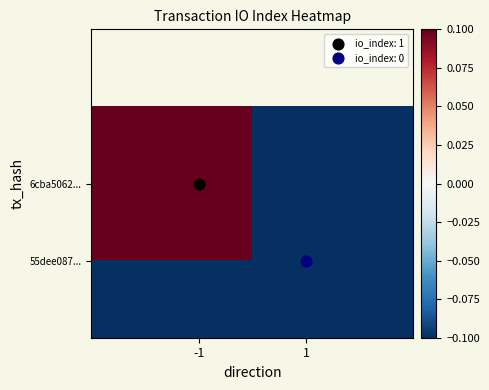

What is the greatest value displayed?

0.1